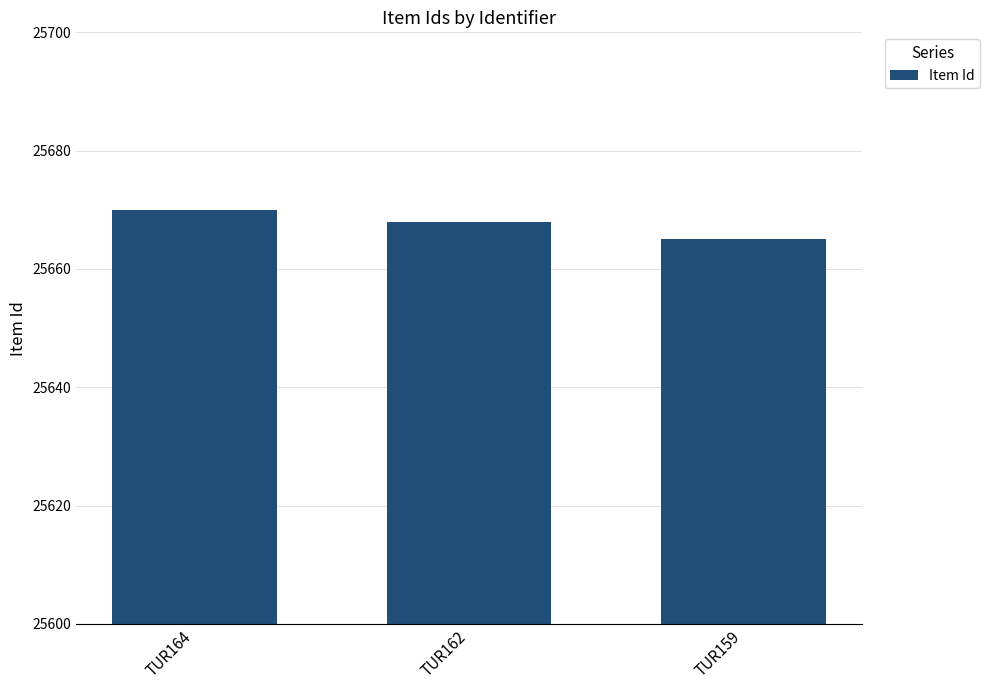

What is the sum of all values?

77003